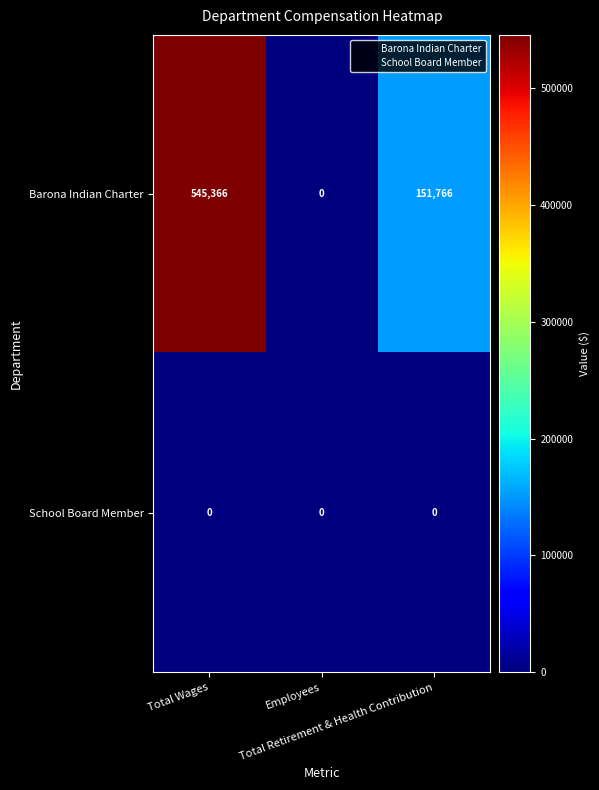

List the series in order of their peak value, lowest first.

School Board Member, Barona Indian Charter